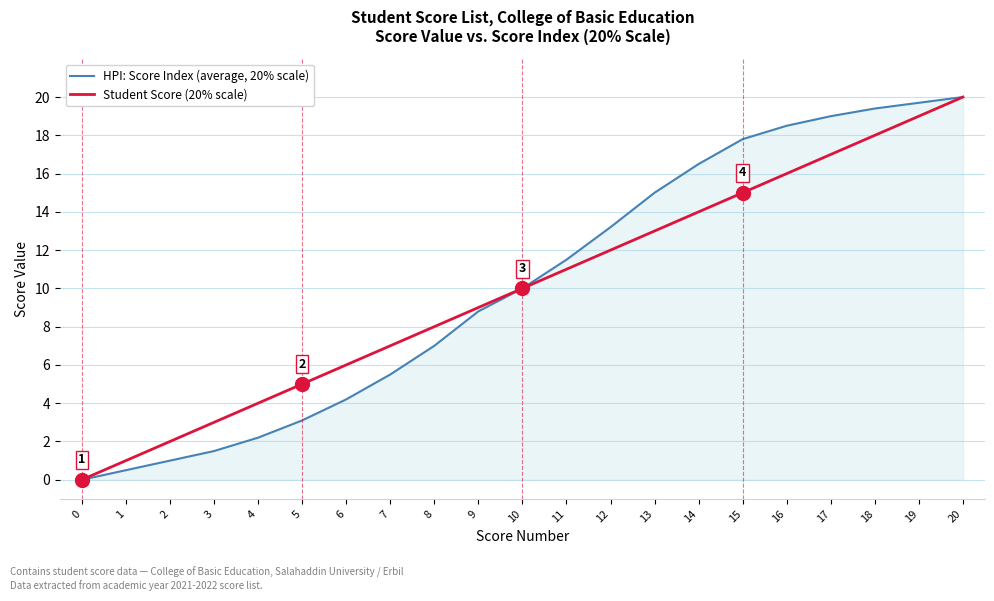

What is the maximum value shown in the chart?

20.0